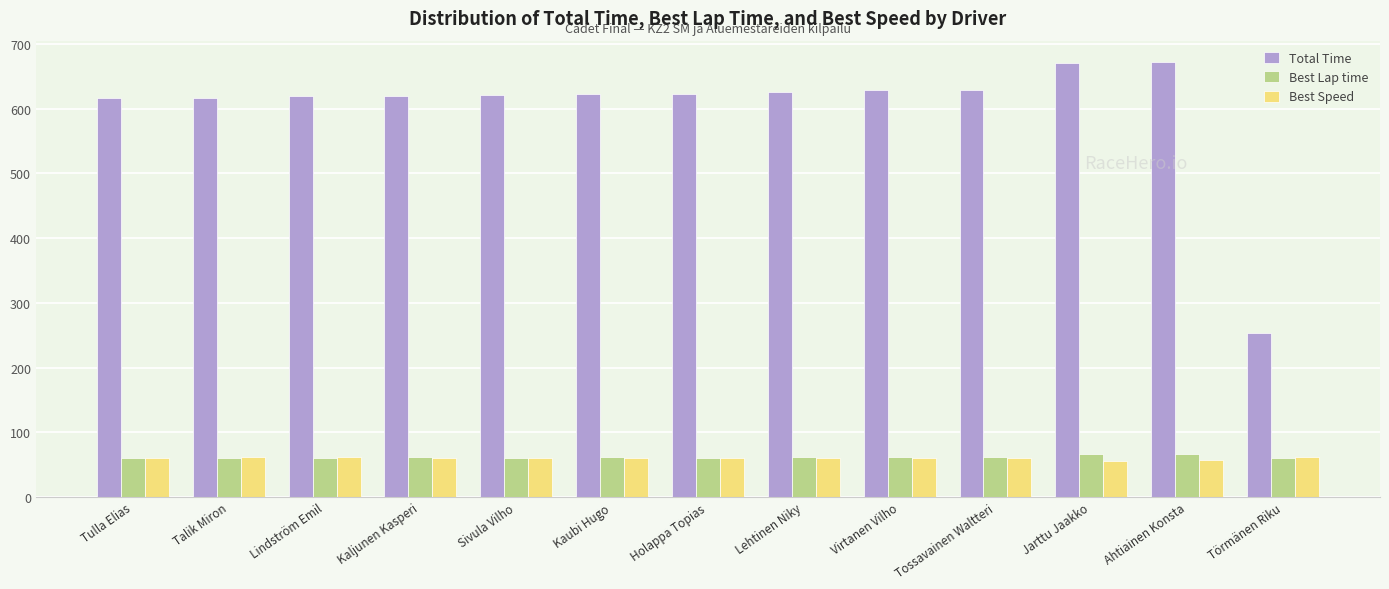

What is the sum of the Total Time values at Ahtiainen Konsta and Lehtinen Niky?

1297.4